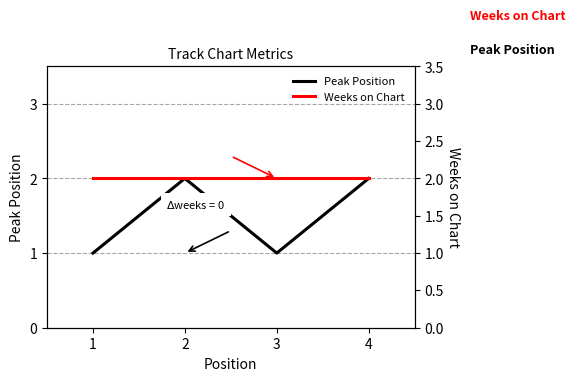

The value of Weeks on Chart at 1 is 1. True or false?

False